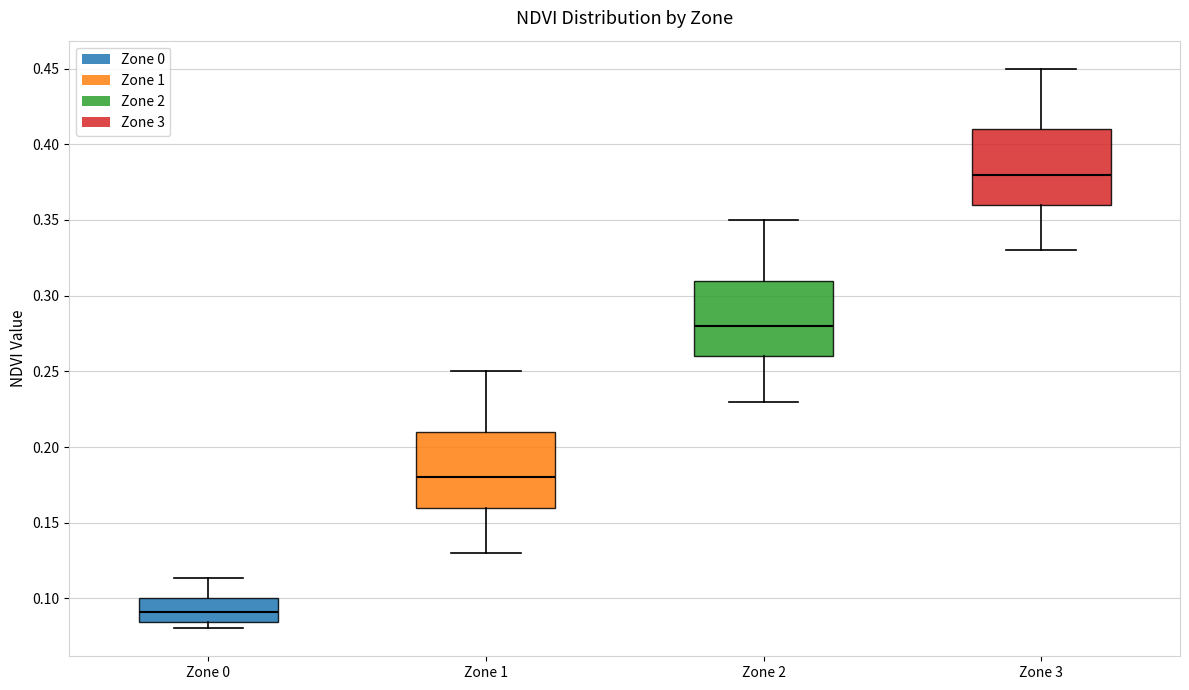

Which box's median line is the lowest?

Zone 0